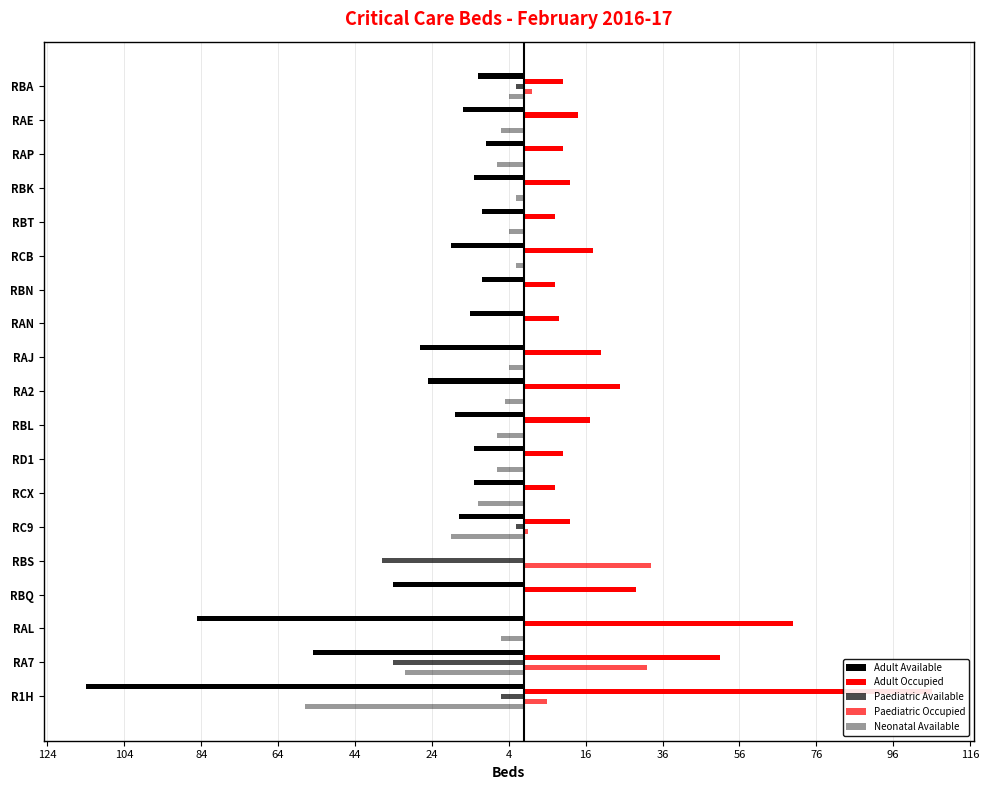

Reading left to right, transcribe all the data shown in this chart.

Adult Available: -114	-55	-85	-34	0	-17	-13	-13	-18	-25	-27	-14	-11	-19	-11	-13	-10	-16	-12
Adult Occupied: 106	51	70	29	0	12	8	10	17	25	20	9	8	18	8	12	10	14	10
Paediatric Available: -6	-34	0	0	-37	-2	0	0	0	0	0	0	0	0	0	0	0	0	-2
Paediatric Occupied: 6	32	0	0	33	1	0	0	0	0	0	0	0	0	0	0	0	0	2
Neonatal Available: -57	-31	-6	0	0	-19	-12	-7	-7	-5	-4	0	0	-2	-4	-2	-7	-6	-4